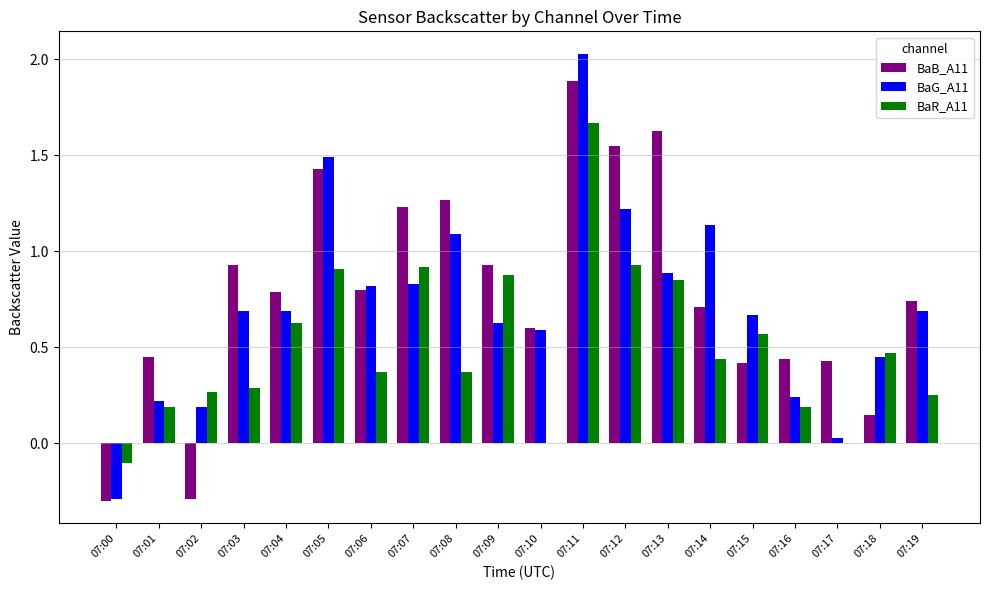

How many groups of bars are there?

20